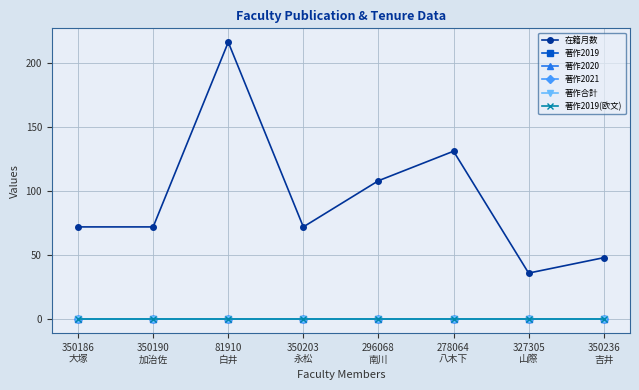

At which category is the sum across all series the highest?

81910
白井